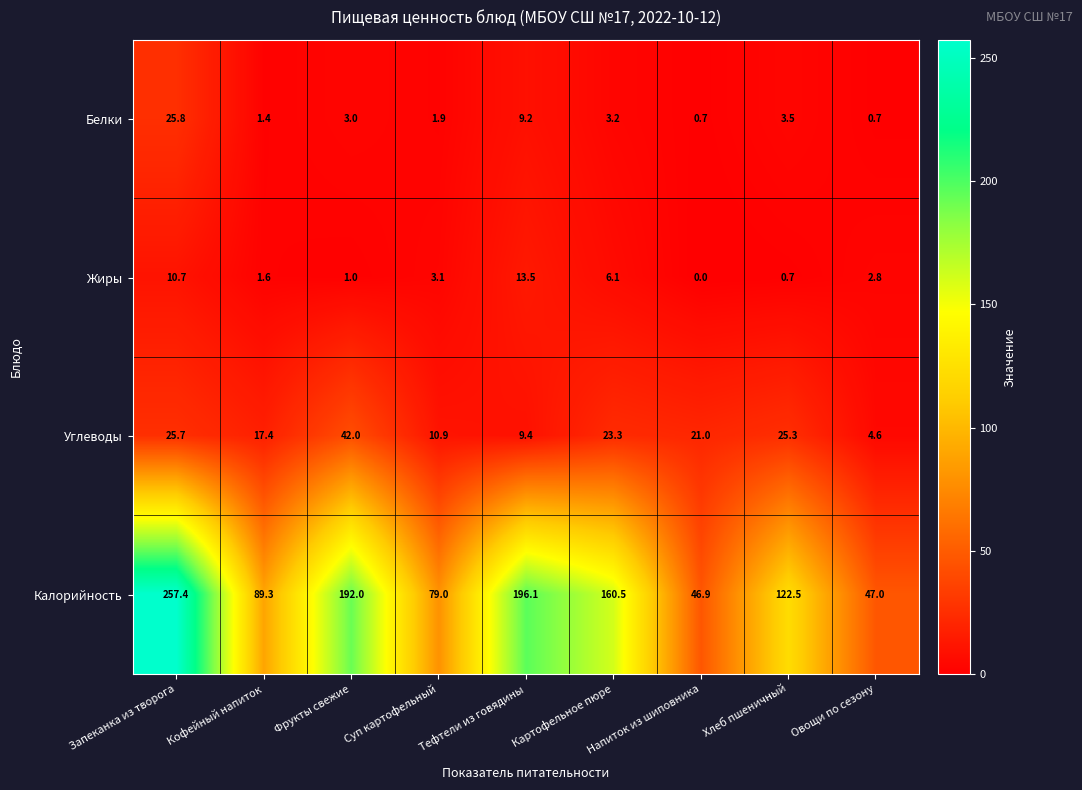

At how many categories does at least one series exceed 240?

1